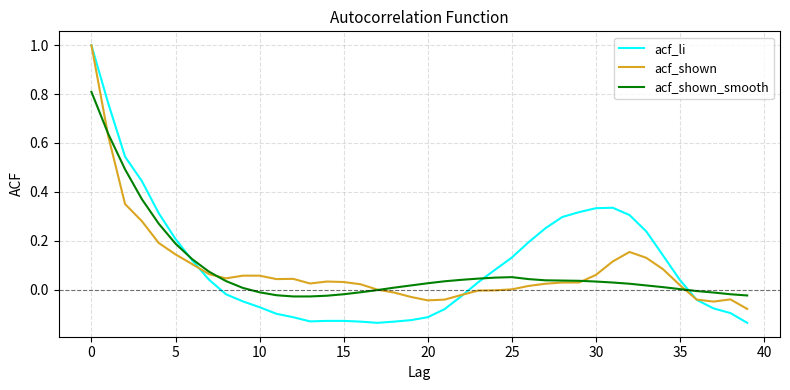

What is the greatest value displayed?

1.0